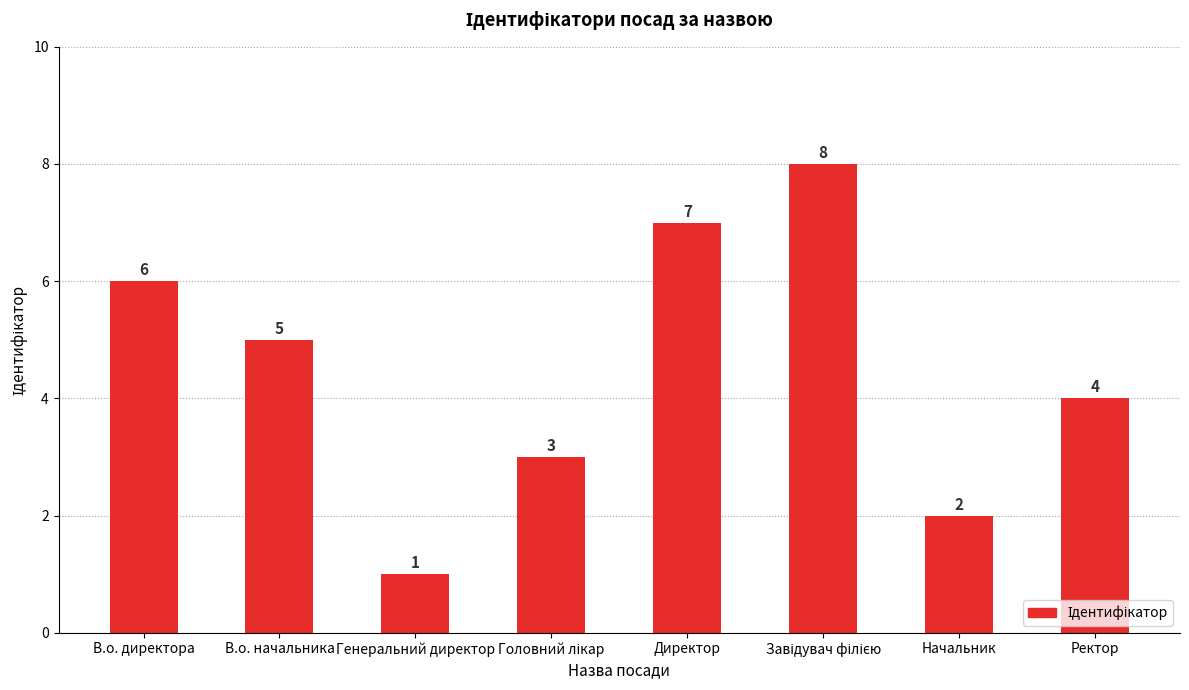

What is the difference between the second highest and minimum values?

6